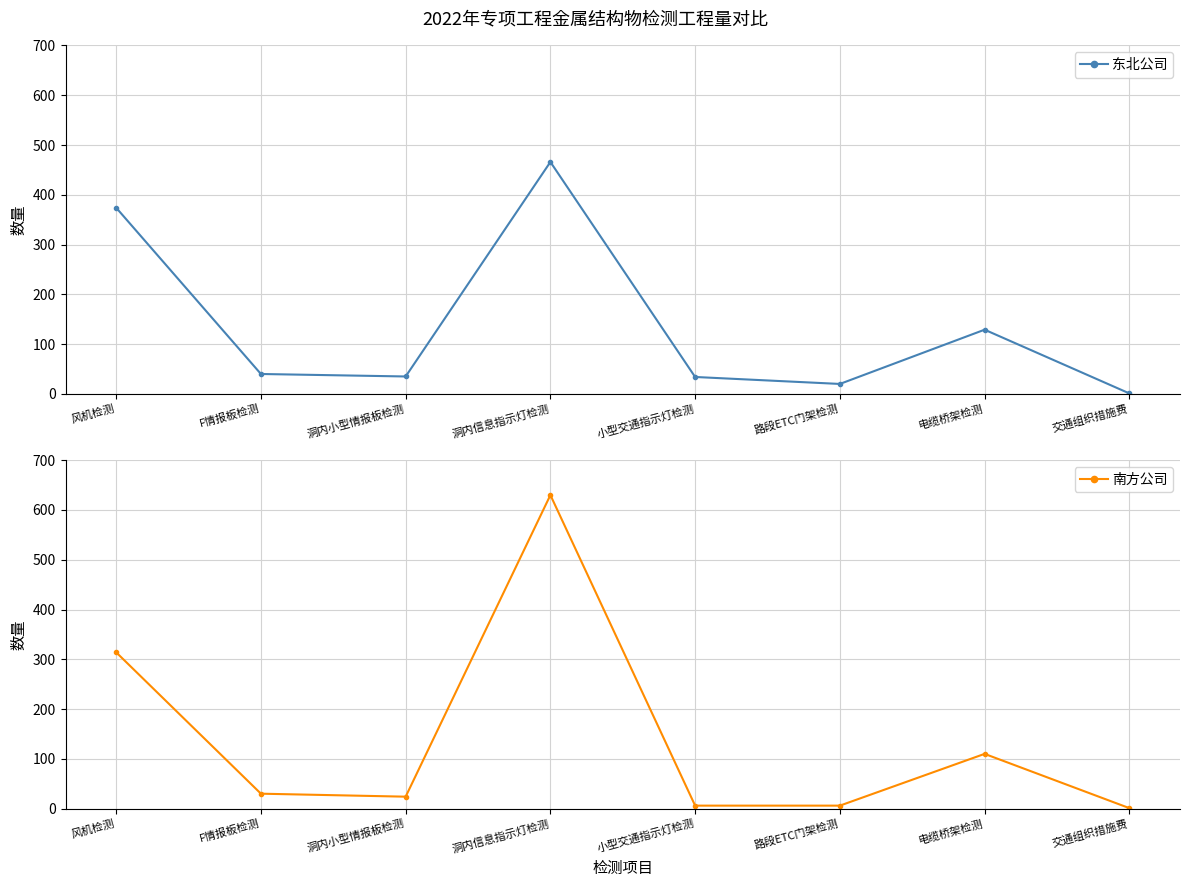

Is it true that 东北公司 equals 35 at 洞内小型情报板检测?

True